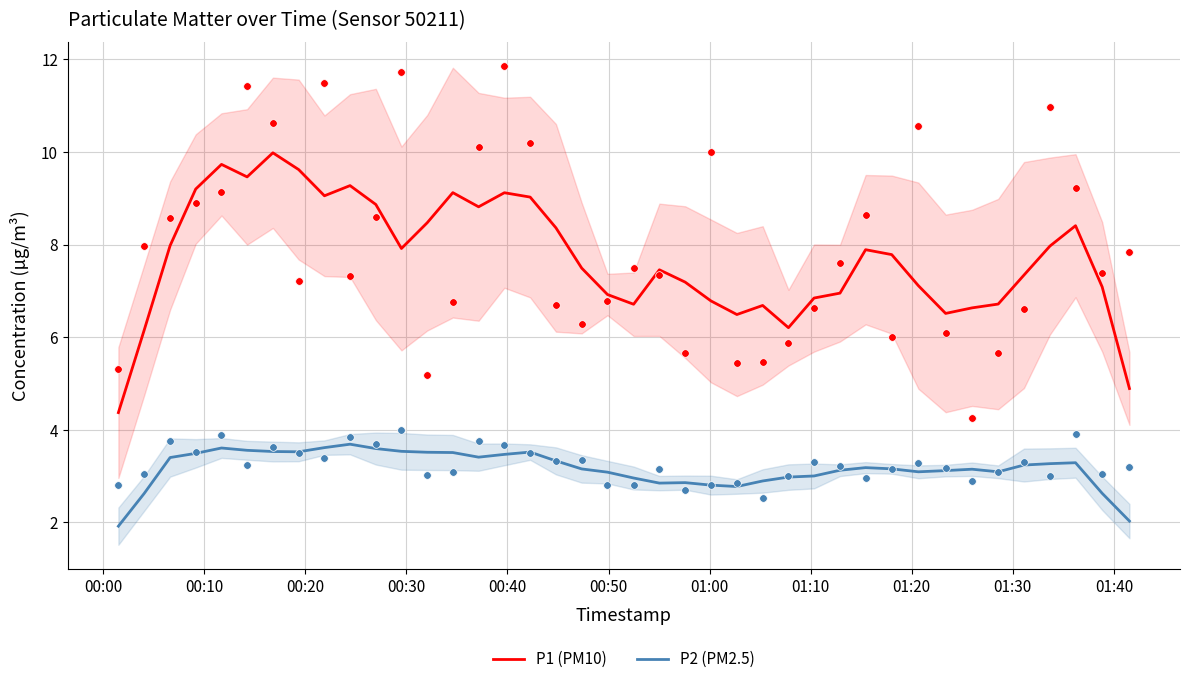

At how many categories does at least one series exceed 7?

26